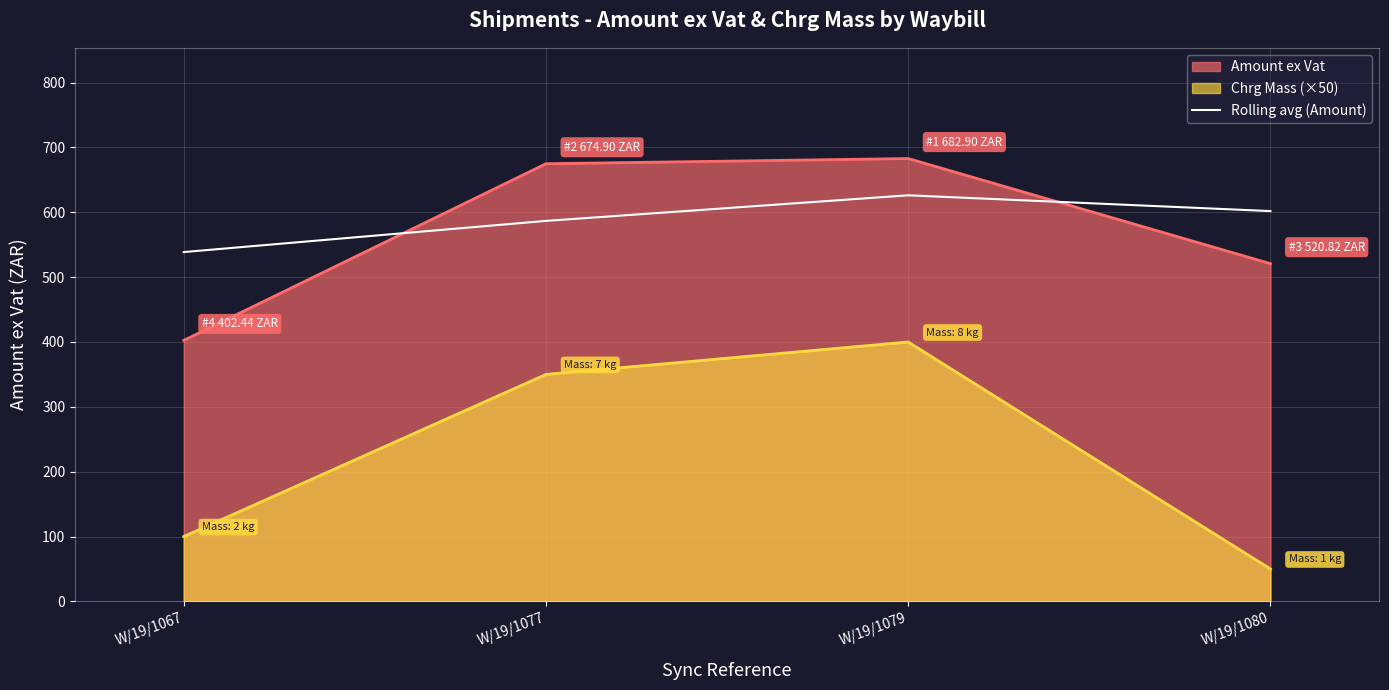

How many categories are shown in the chart?

4